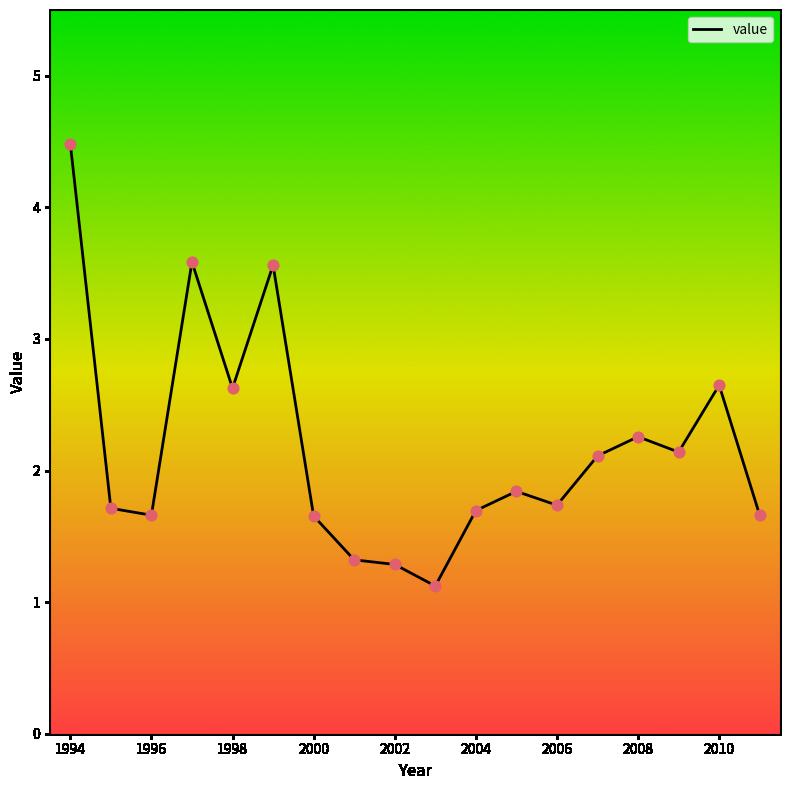

What is the greatest value displayed?

4.5